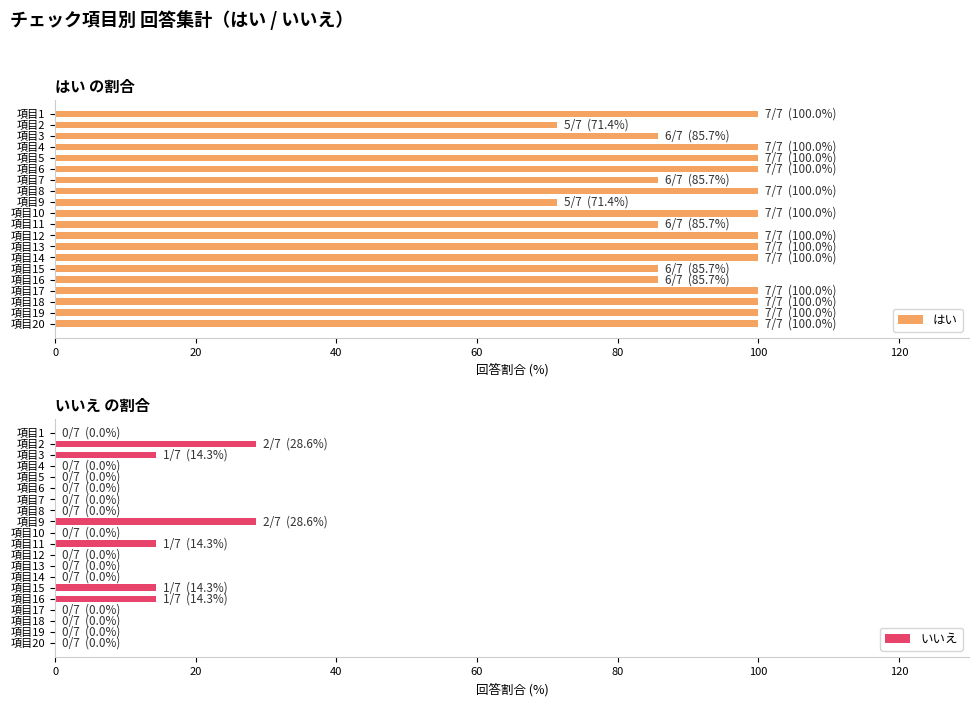

What is the sum of all はい values?

1871.4